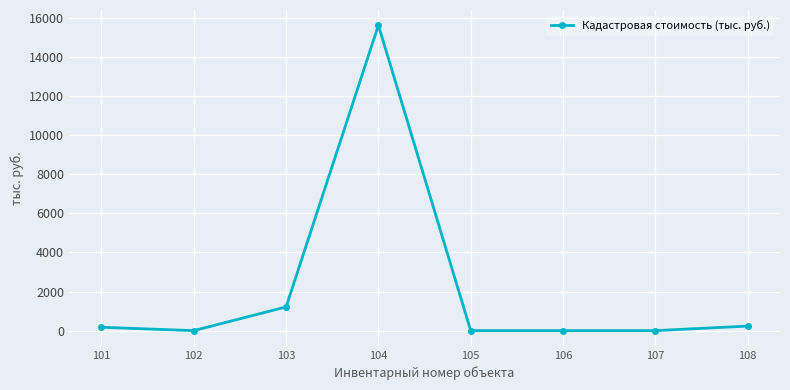

Count the number of categories in the chart.

8